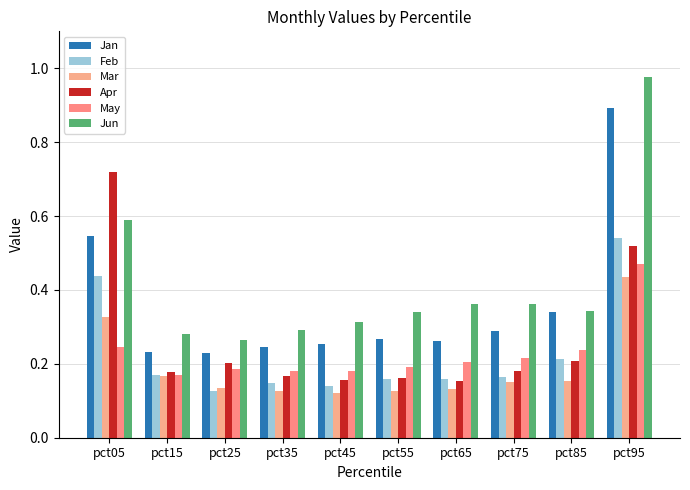

How many bars are there in total?

60